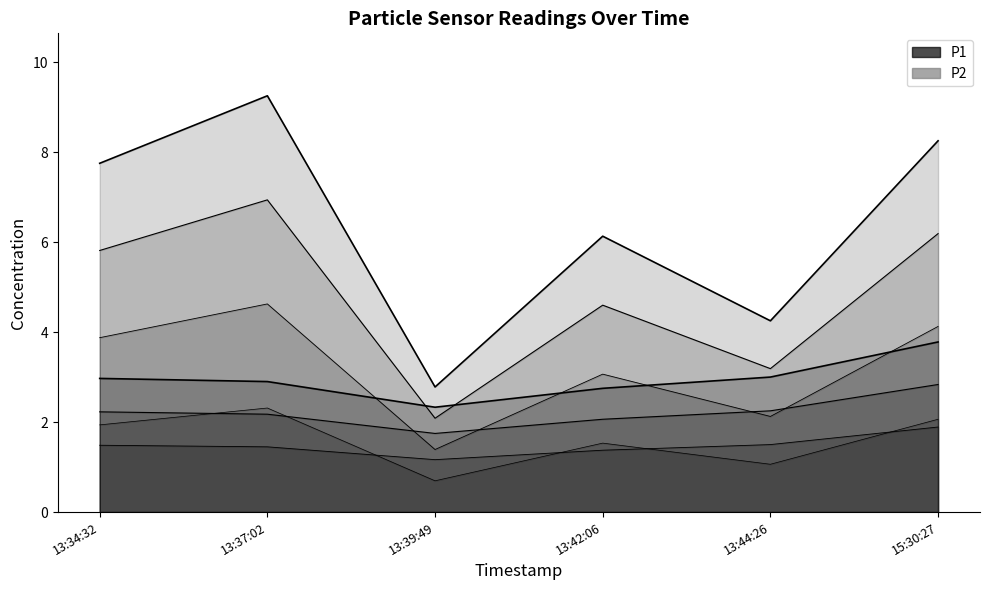

What are all the series names shown in the legend?

P2, P1